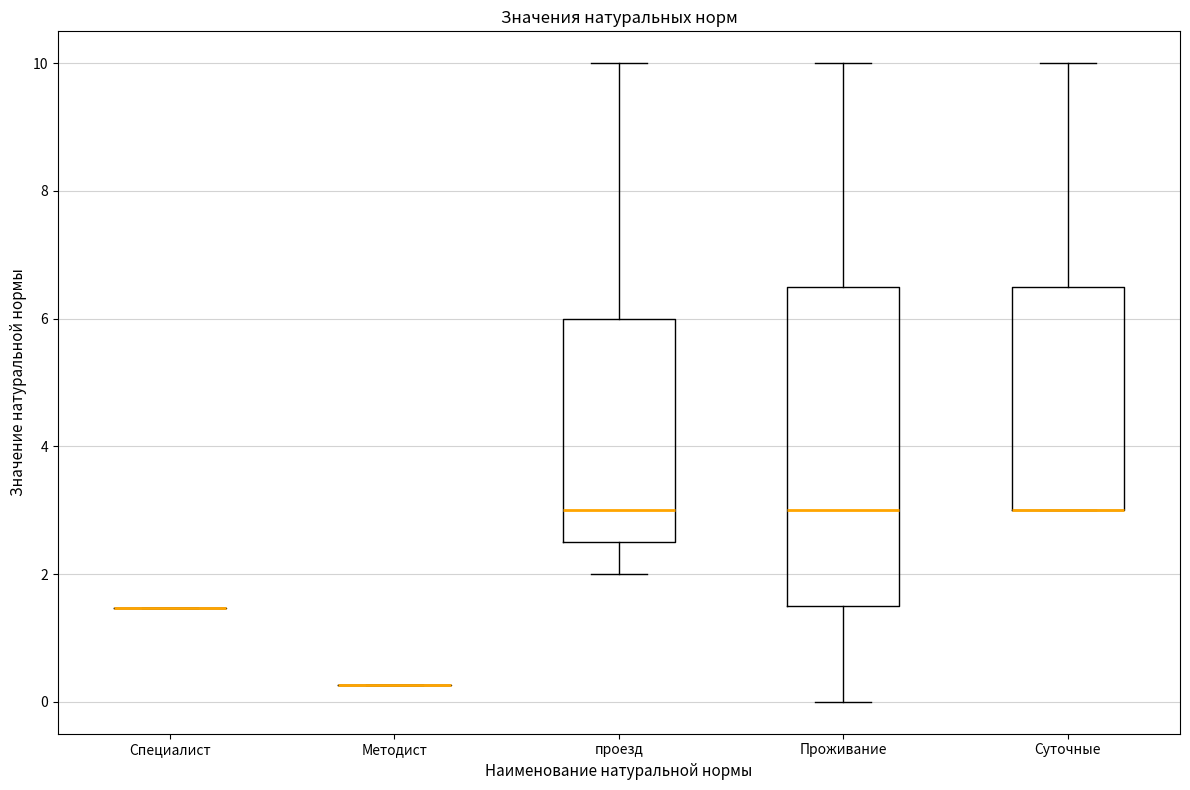

Reading left to right, read every box against the y-axis: the position of its median line, the range the box covers, and the ends of its whiskers. The values are not printed on the chart, so give them approximately, as read against the axis.

Специалист: box collapsed to a line at 1.4, whiskers 1.4 to 1.4
Методист: box collapsed to a line at 0.2, whiskers 0.2 to 0.2
проезд: median 3.0, box 2.6 to 6.0, whiskers 2.0 to 10.0
Проживание: median 3.0, box 1.6 to 6.6, whiskers 0.0 to 10.0
Суточные: median 3.0 (drawn on the box's lower edge), box 3.0 to 6.6, whiskers 3.0 to 10.0